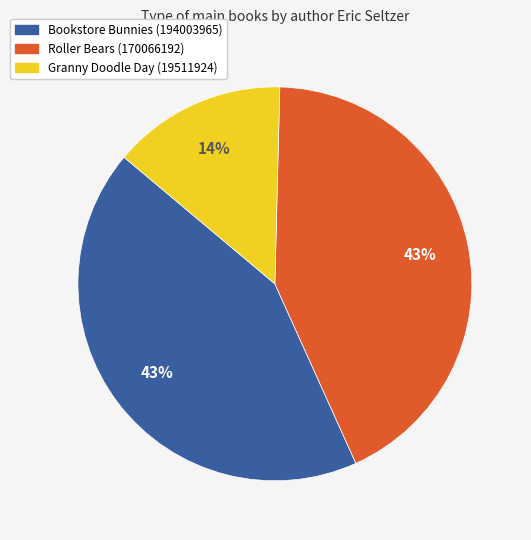

Does any single category account for the majority?

No